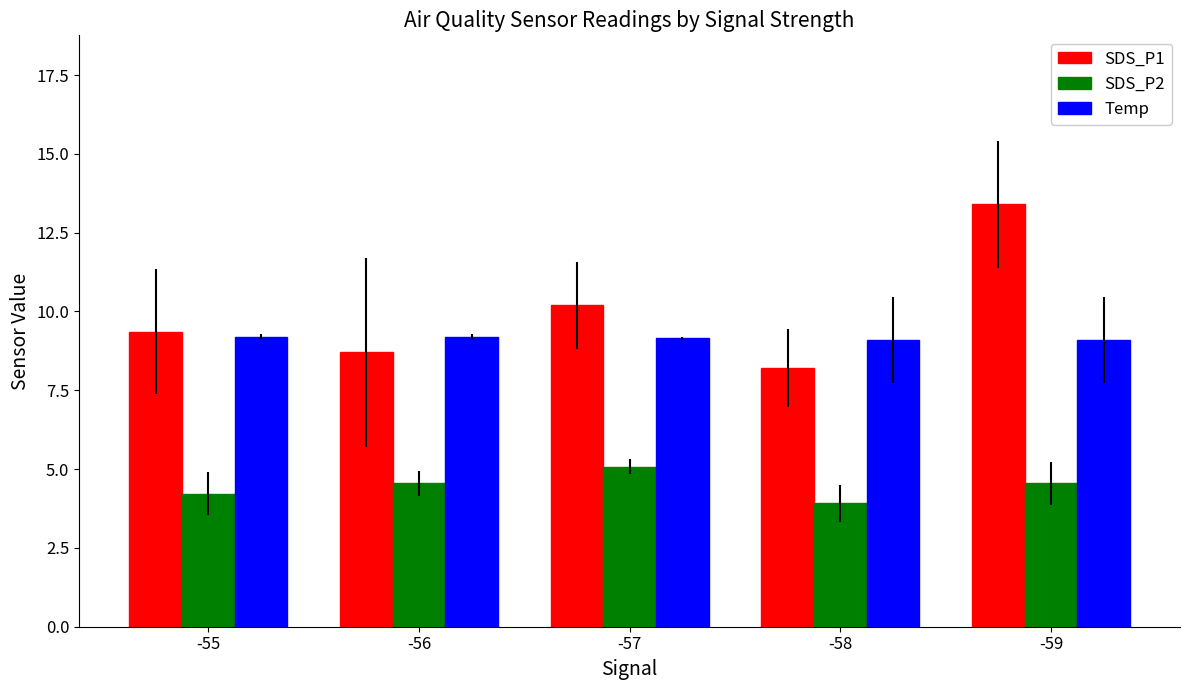

What are all the series names shown in the legend?

SDS_P1, SDS_P2, Temp